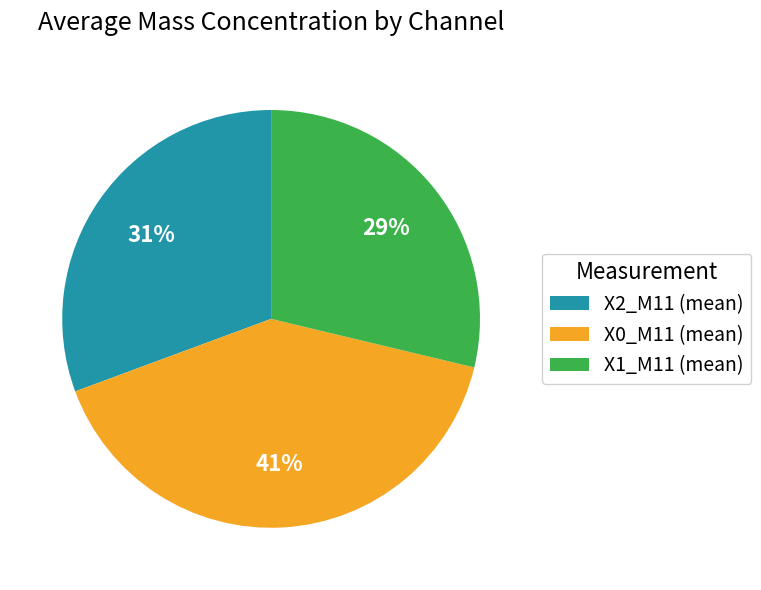

Is it true that X2_M11 (mean) is 41% of the pie?

False